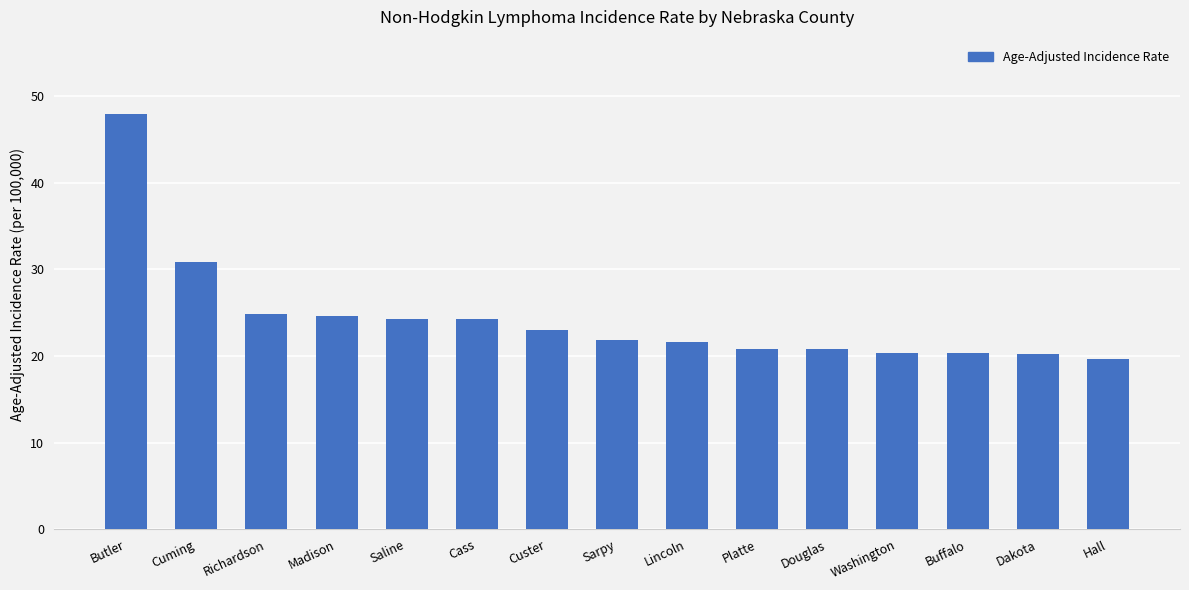

The chart shows a value of 24.3 at Saline. True or false?

True